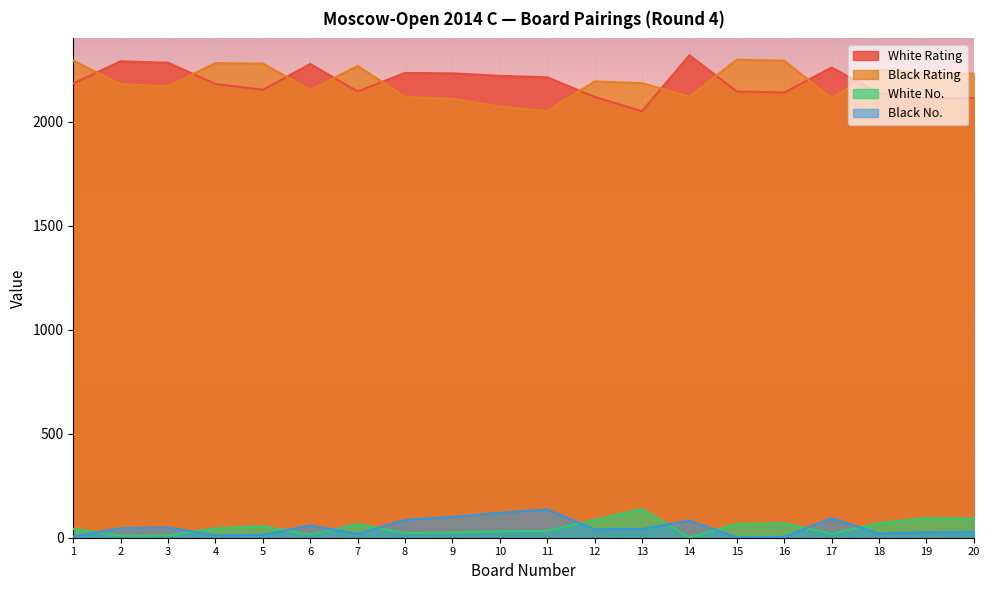

At which category does Black Rating reach its first local peak?

4